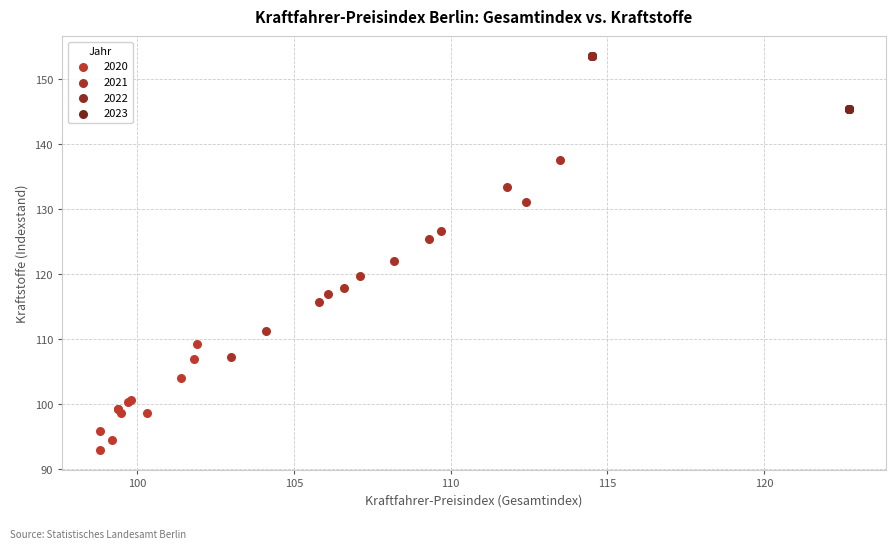

Which series reaches the minimum Y coordinate?

2020